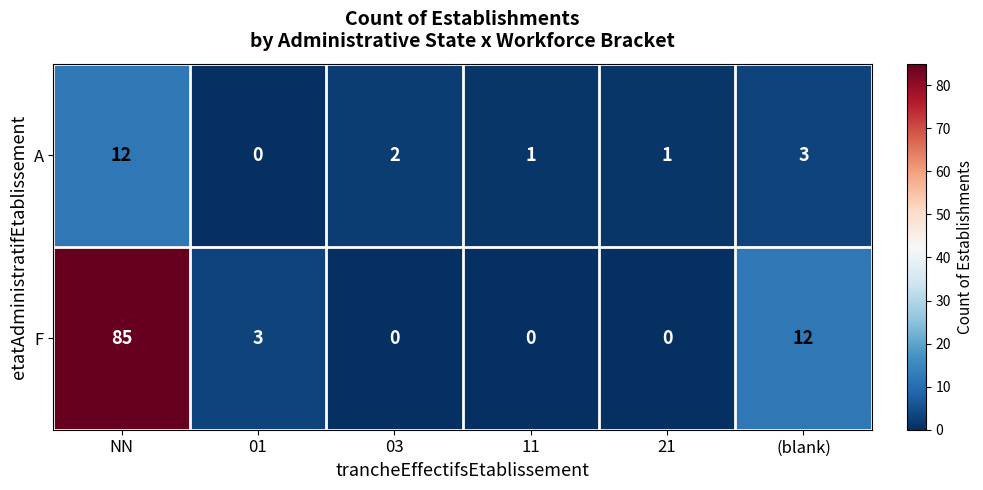

What is the difference between the F values at NN and 01?

82